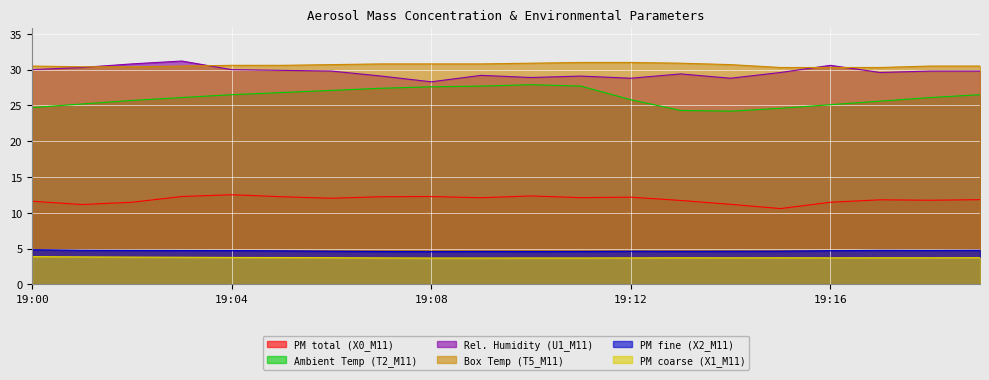

Where is the first local maximum for X0_M11?

19:04